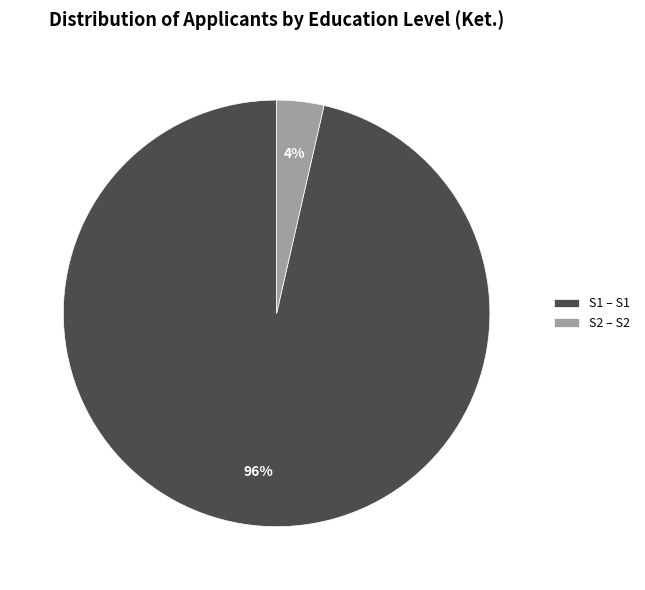

How many slices are in this pie chart?

2